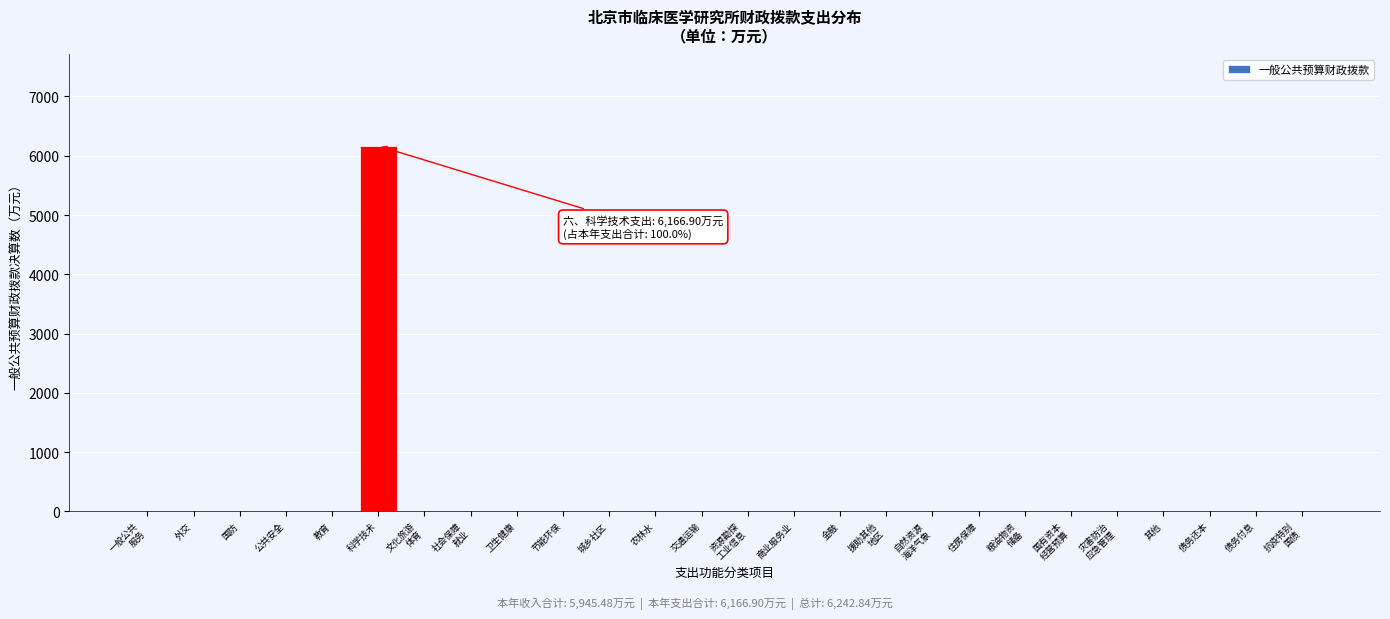

What is the sum of all values?

6166.9